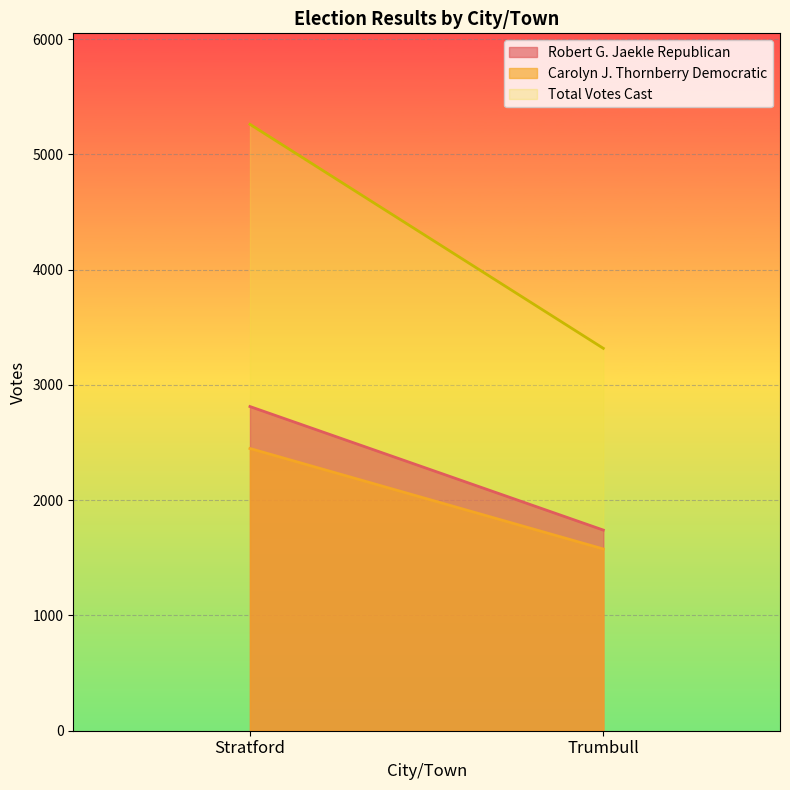

The value of Robert G. Jaekle Republican at Stratford is 1144. True or false?

False